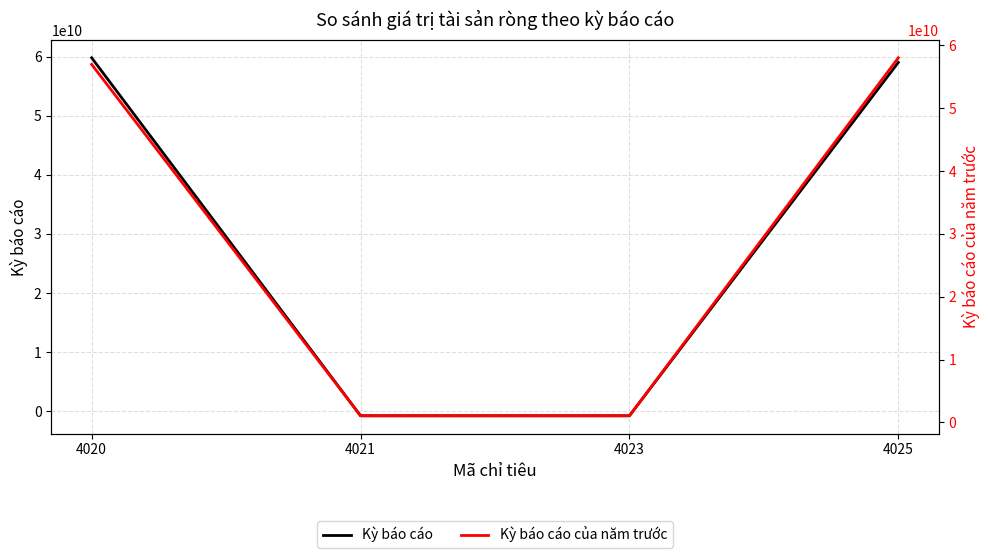

Read the Kỳ báo cáo của năm trước value at 4021, to the nearest 50.

1046369000